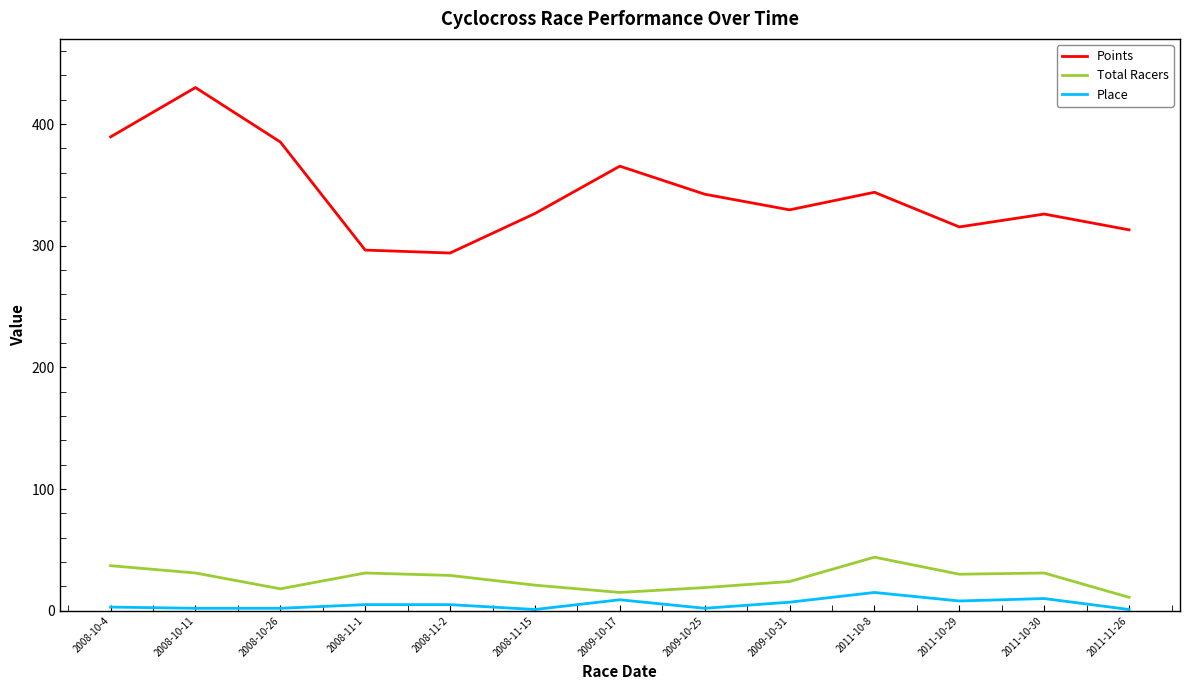

Rank the series by their maximum value, from lowest to highest.

Place, Total Racers, Points